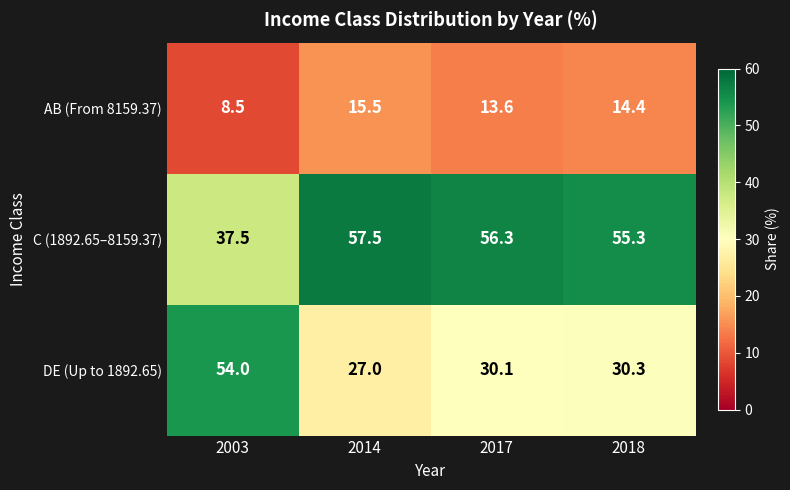

What is the spread (max minus min) of values at 2003?

45.5